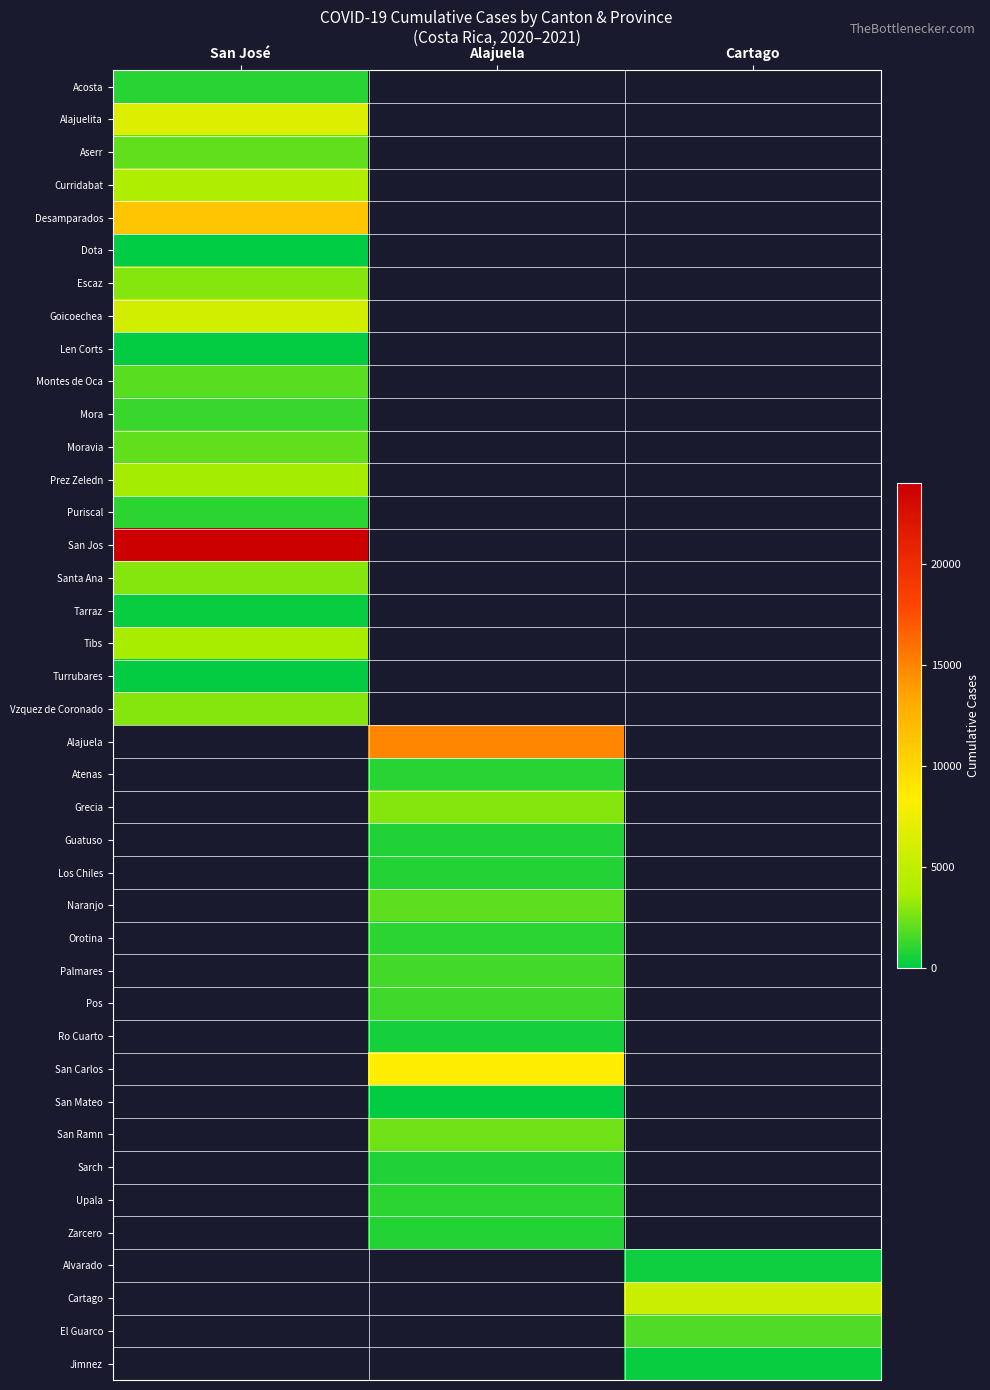

List the series in order of their peak value, highest first.

San Jos, Desamparados, Alajuelita, Goicoechea, Curridabat, Tibs, Prez Zeledn, Santa Ana, Escaz, Vzquez de Coronado, Moravia, Aserr, Montes de Oca, Mora, Puriscal, Acosta, Tarraz, Len Corts, Dota, Alajuela, Atenas, Grecia, Guatuso, Los Chiles, Naranjo, Orotina, Palmares, Pos, Ro Cuarto, San Carlos, San Mateo, San Ramn, Sarch, Upala, Zarcero, Alvarado, Cartago, El Guarco, Jimnez, Turrubares